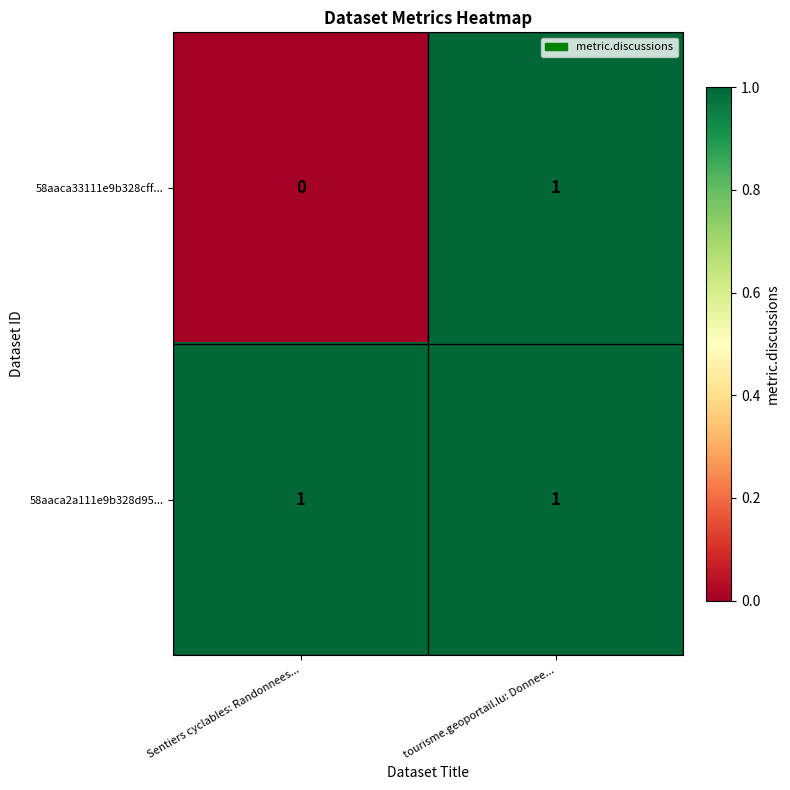

At Sentiers cyclables: Randonnees..., list the series in order from largest to smallest.

58aaca2a111e9b328d95..., 58aaca33111e9b328cff...